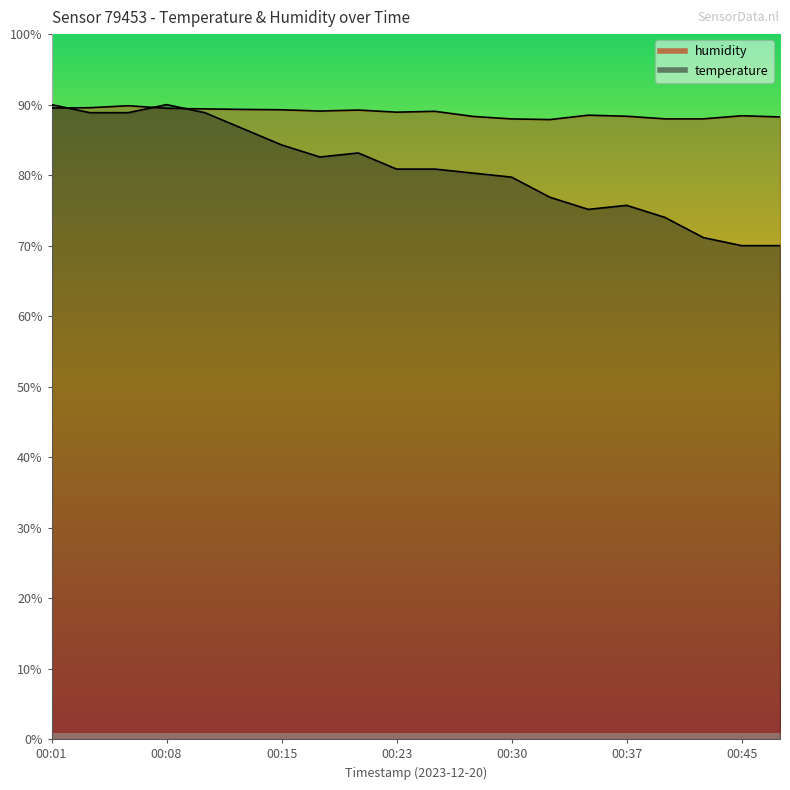

The temperature series shows 119.1 at 00:13. True or false?

False